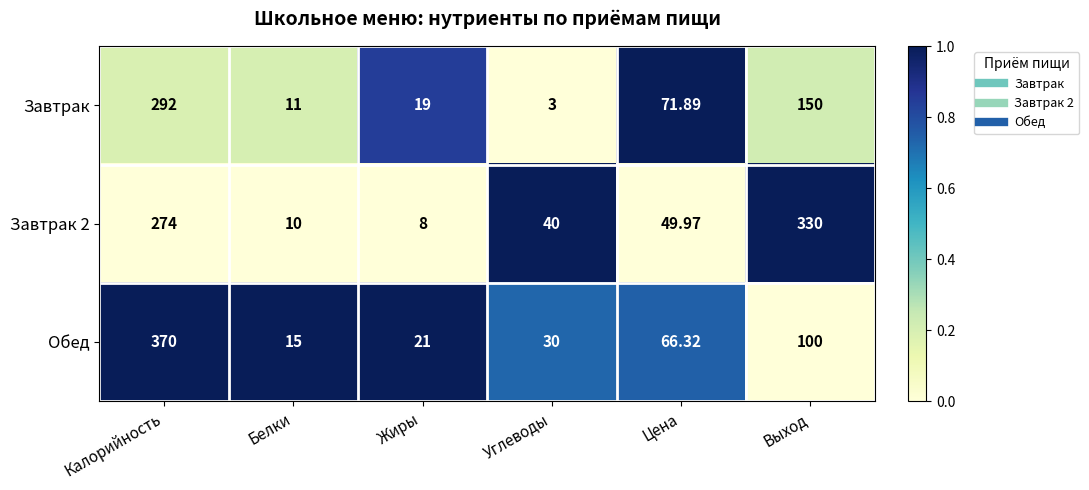

List the labels in order of Завтрак 2 value, smallest first.

Жиры, Белки, Углеводы, Цена, Калорийность, Выход